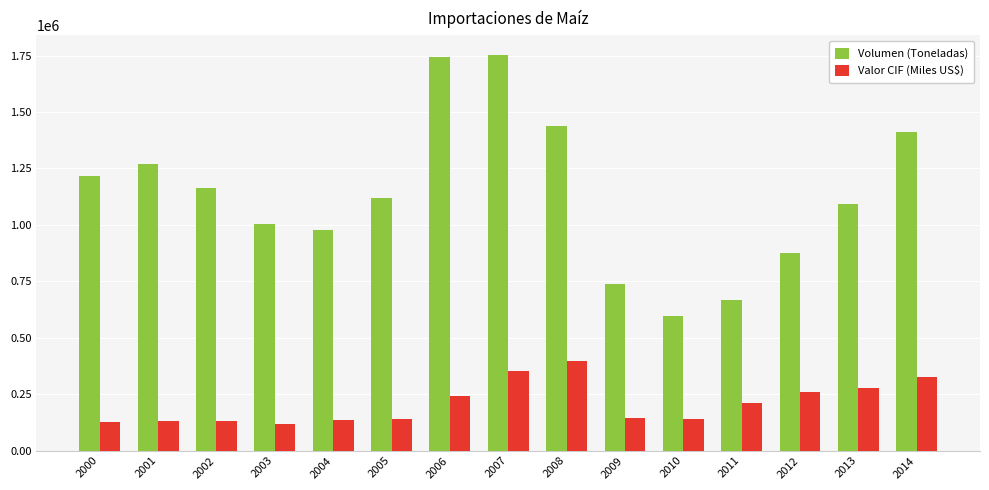

What is the spread (max minus min) of values at 2012?

613453.7